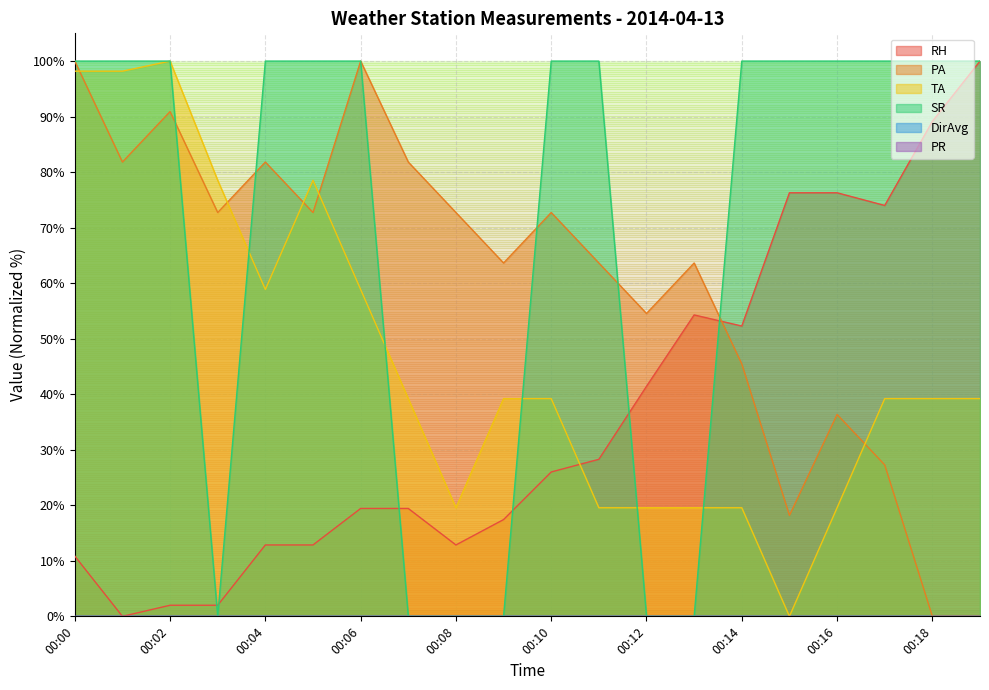

Which category has the lowest value in the SR series?

00:03